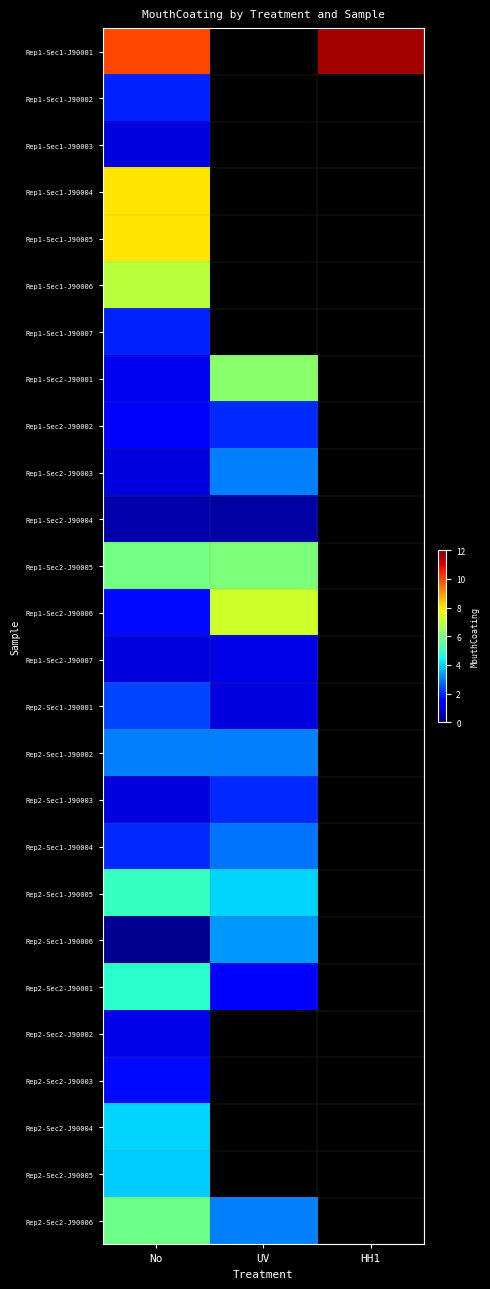

Where is Rep2-Sec1-J90005 nearest to the value 4?

UV